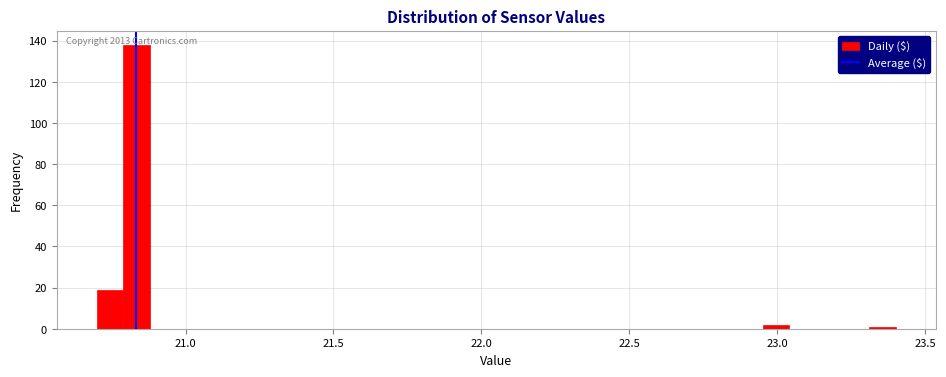

Around what value on the x-axis is the tallest bar? Give the approximate position of its centre, as read against the axis.

20.85